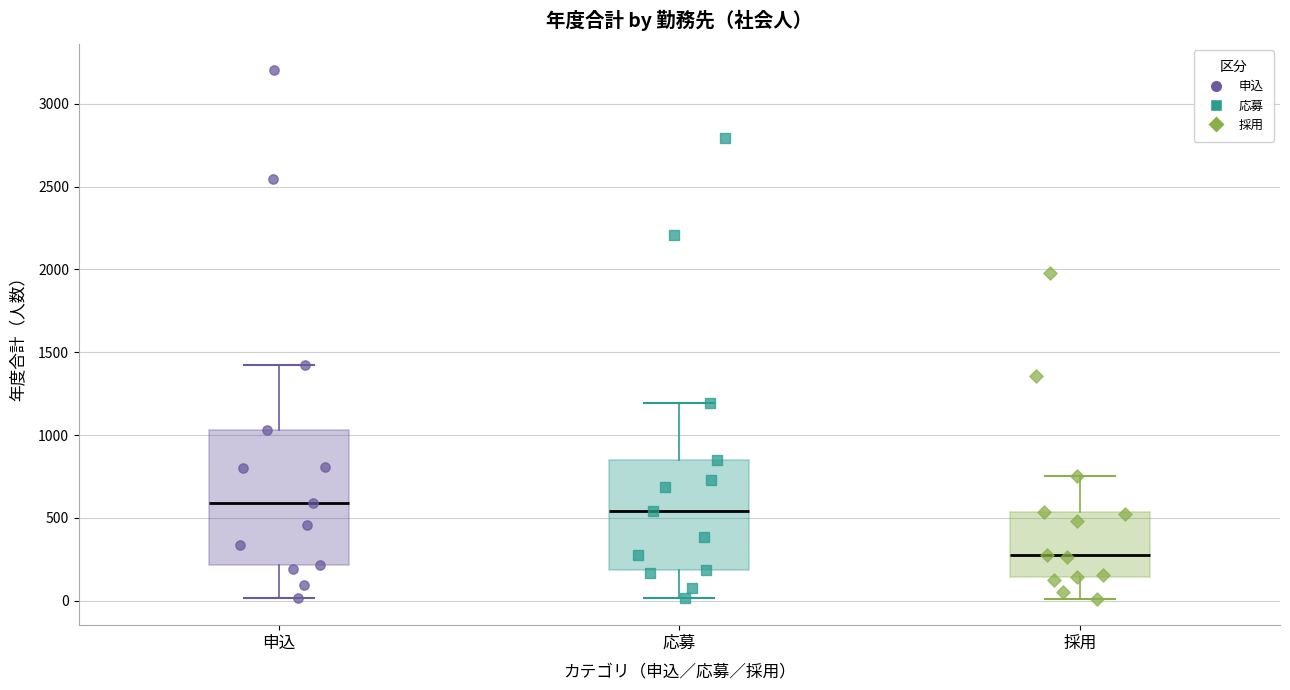

Reading left to right, read every box against the y-axis: the position of its median line, the range the box covers, and the ends of its whiskers. The values are not printed on the chart, so give them approximately, as read against the axis.

申込: median 600, box 200 to 1050, whiskers 0 to 1400
応募: median 550, box 200 to 850, whiskers 0 to 1200
採用: median 300, box 150 to 550, whiskers 0 to 750